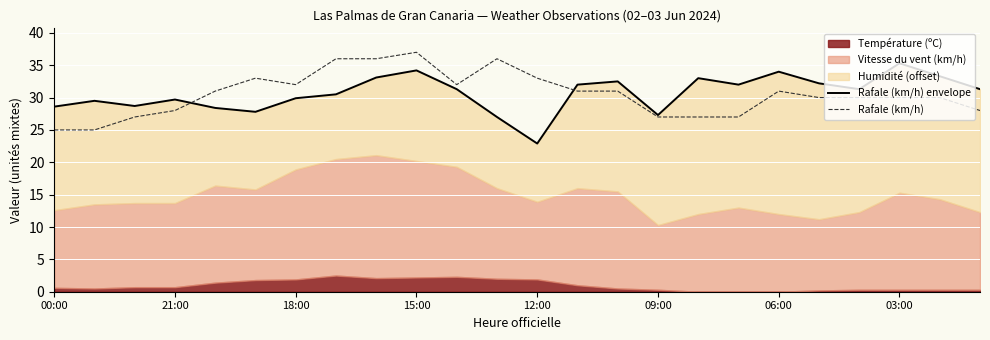

True or false: Rafale (km/h) has a value of 12 at 00:00.

False